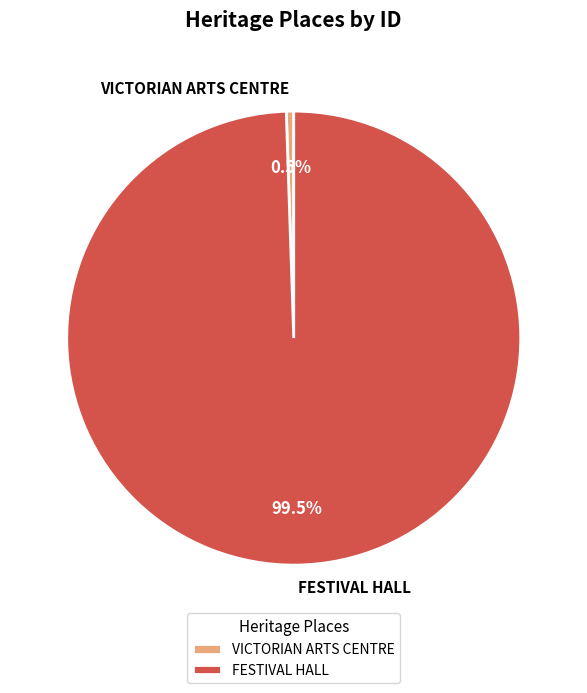

What is the largest slice in the pie chart?

FESTIVAL HALL